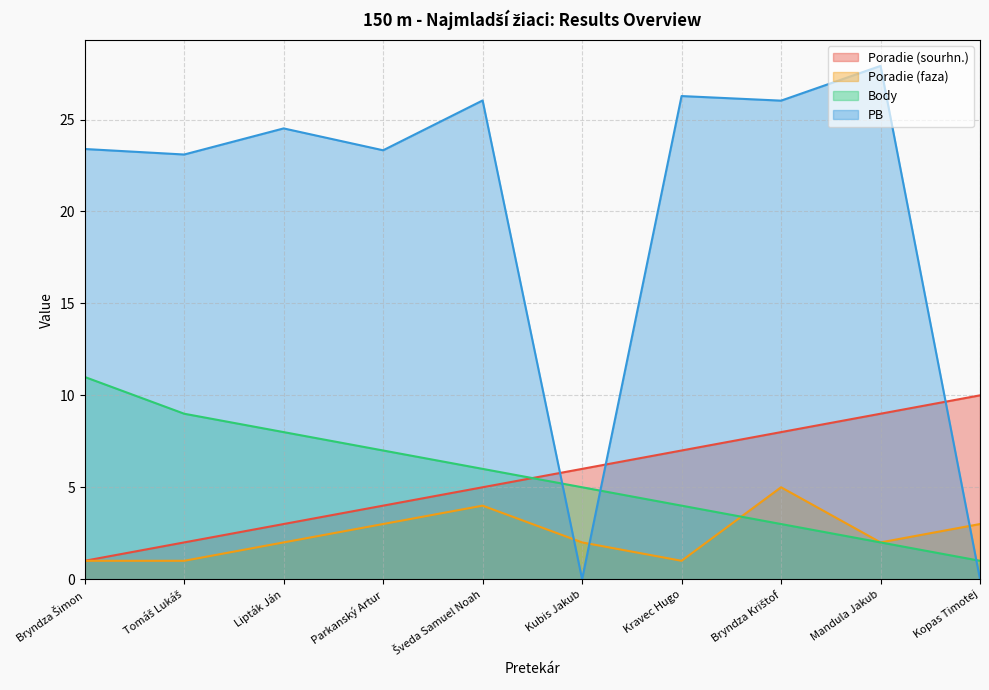

The Poradie (faza) series shows 2.0 at Mandula Jakub. True or false?

True